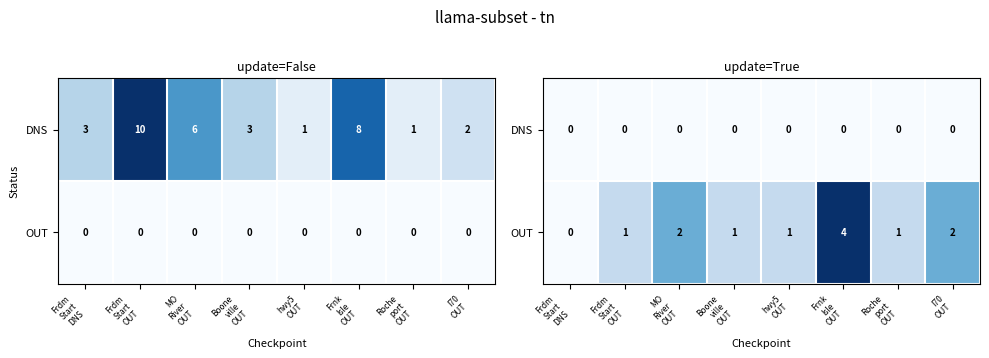

Is the value of DNS at Boone ville OUT greater than the value of OUT at hwy5 OUT?

No